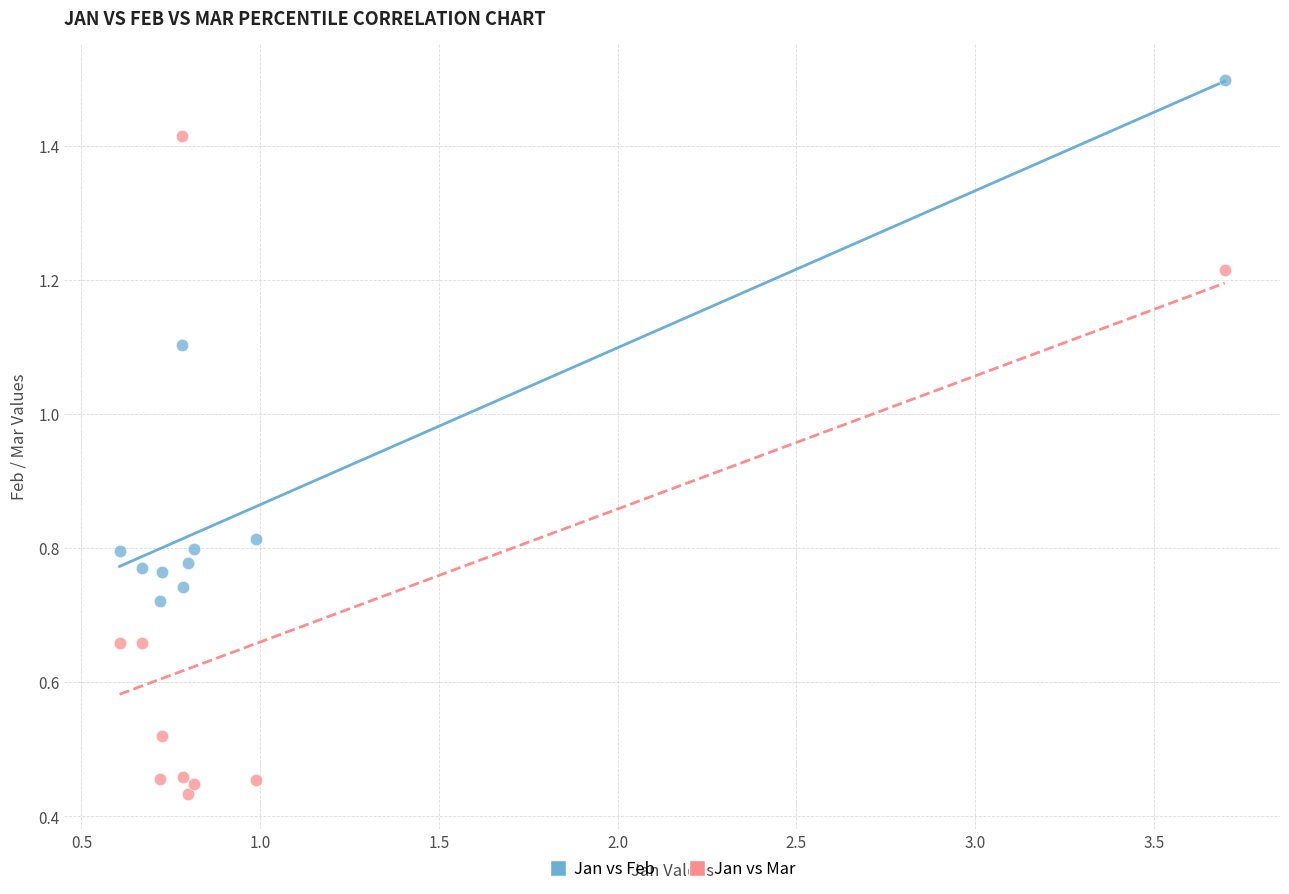

In the Jan vs Feb series, what Y value is closest to 1?

1.1